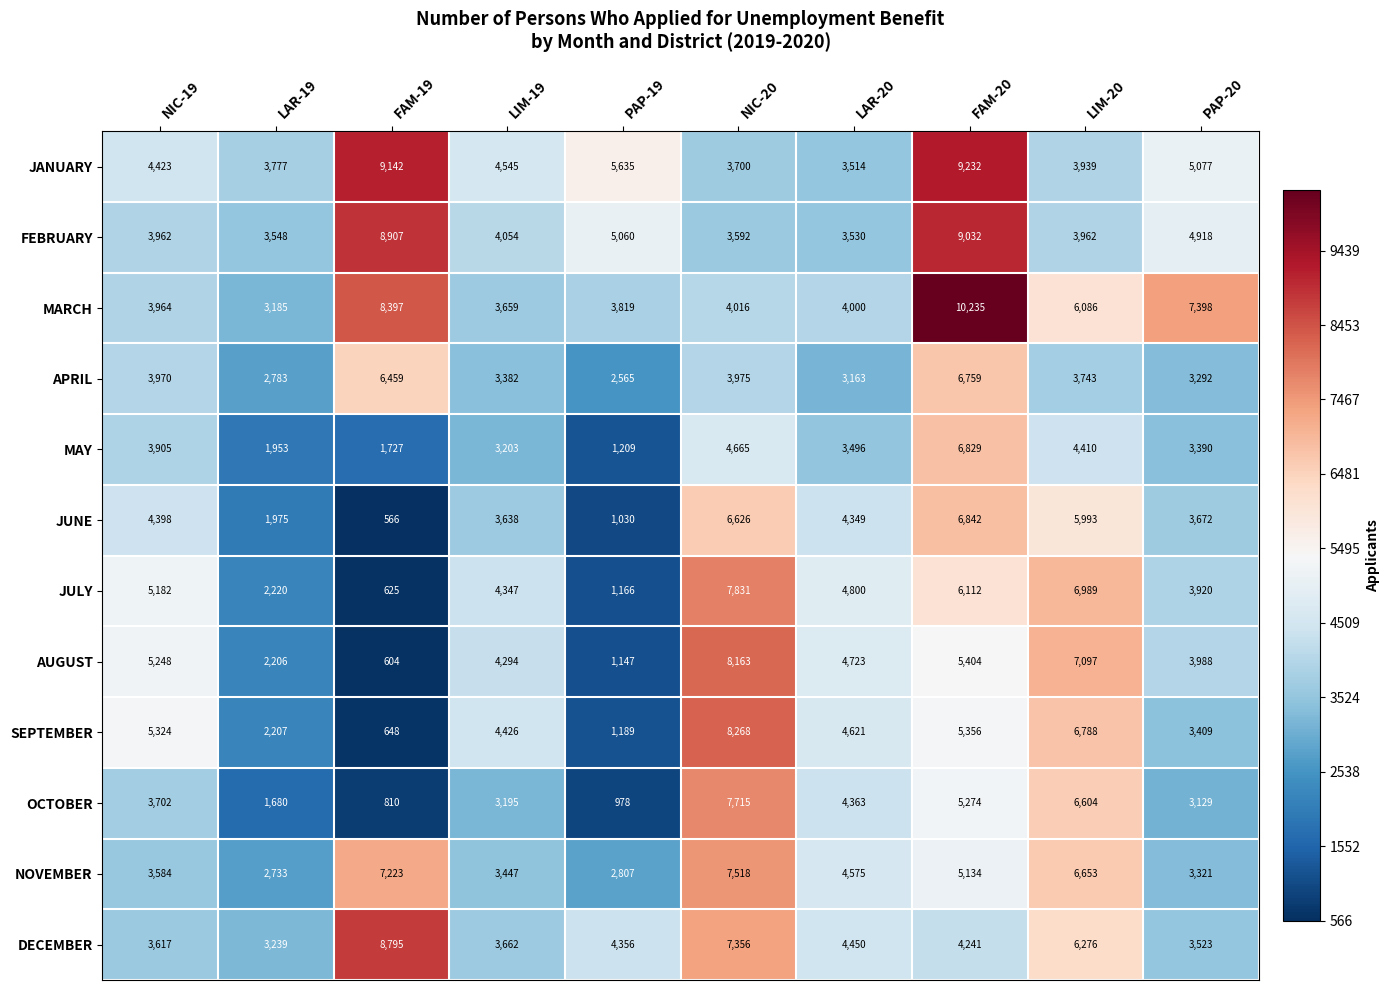

What is the difference between the maximum and second lowest values in the APRIL series?

3976